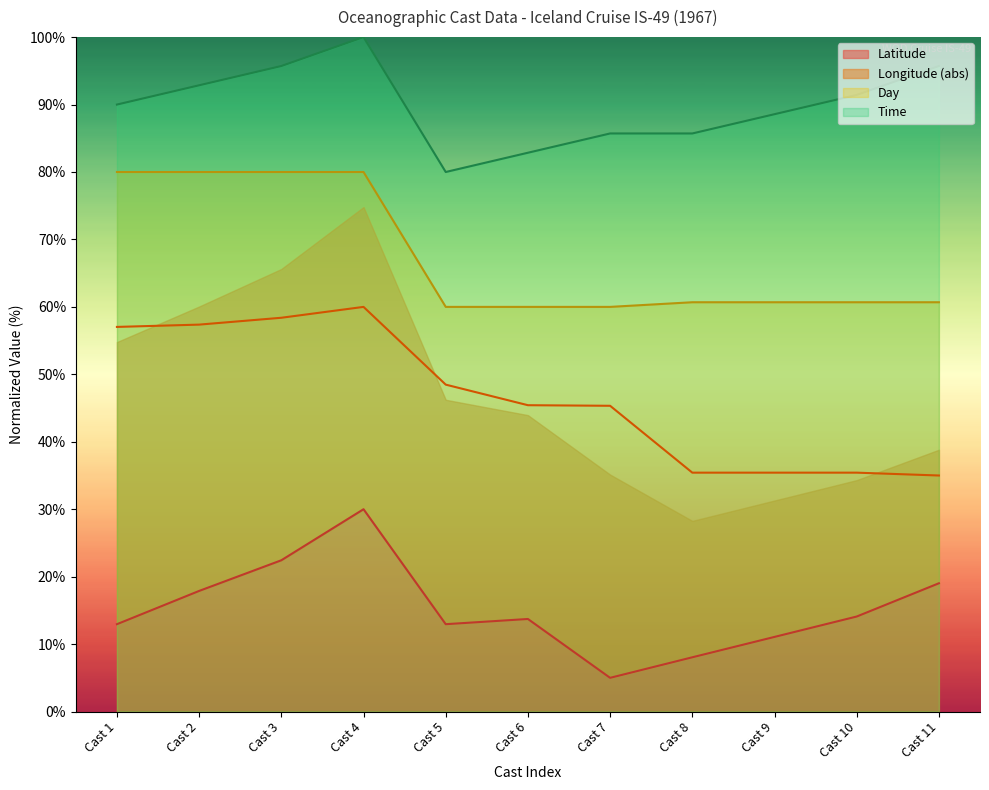

Which label corresponds to the largest value in the chart?

Cast 4